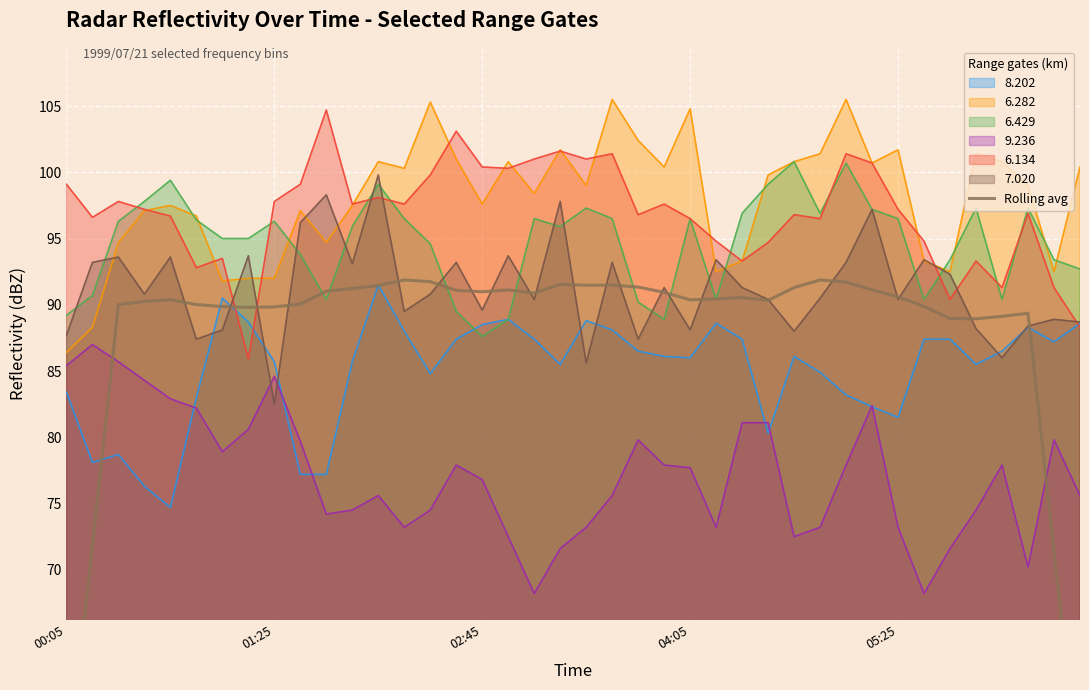

True or false: there are more than 0 points higher than both neighbors.

True